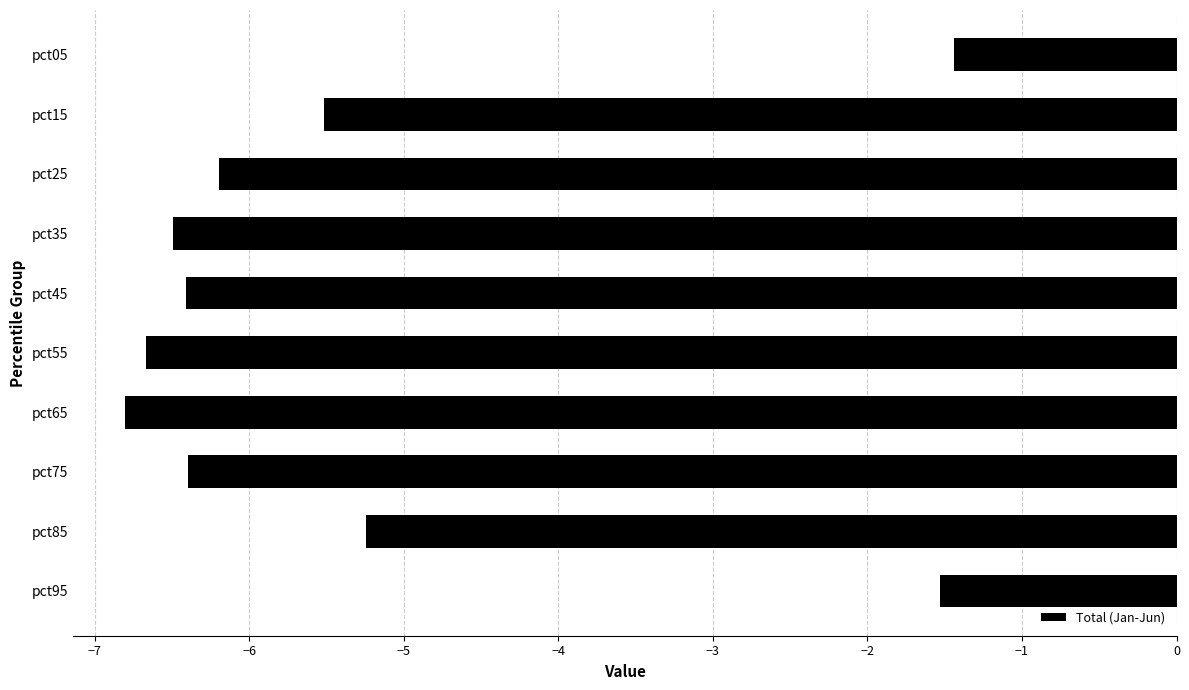

What is the change in value from pct25 to pct95?

+4.7